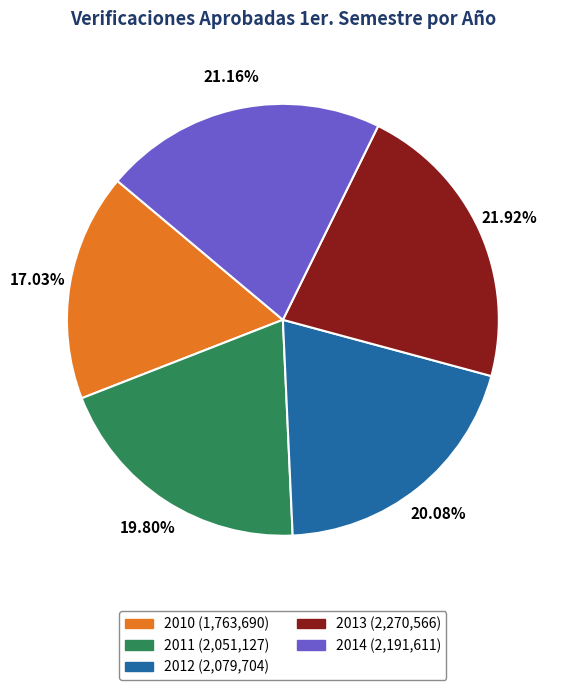

How much of the chart is everything except 2013?

78.1%